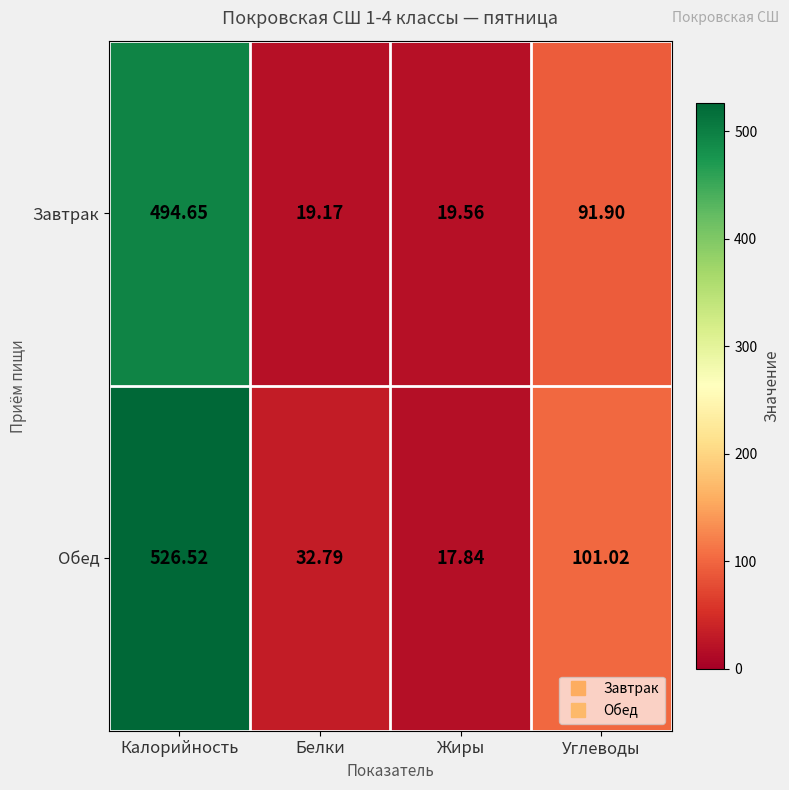

Which series has the widest spread of values?

Обед